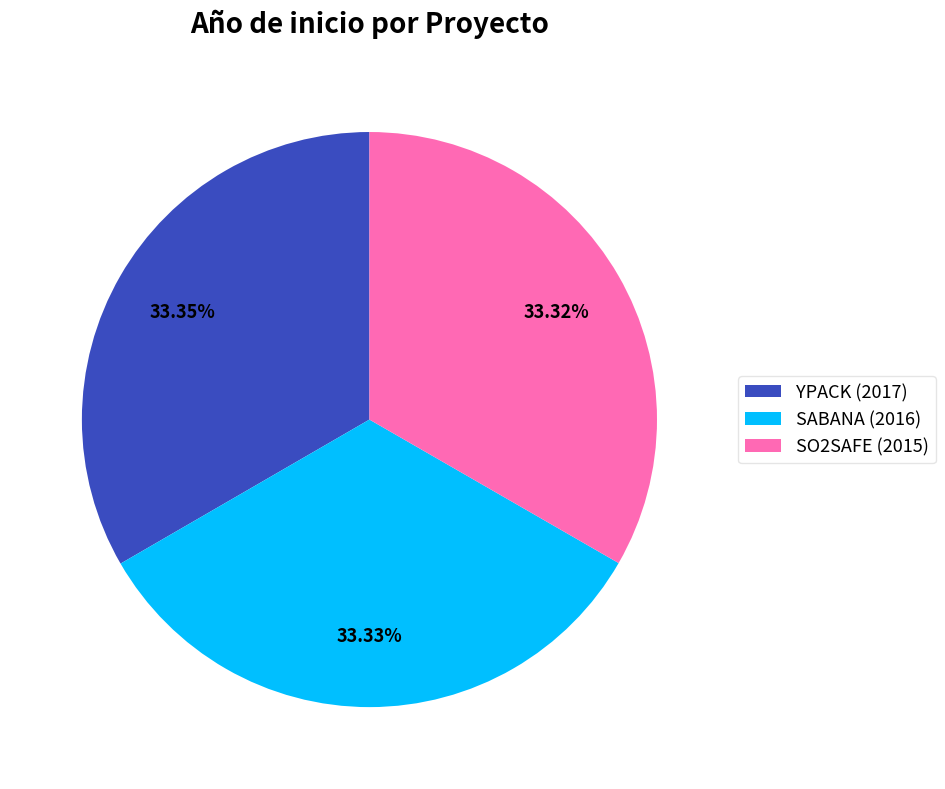

What is the ratio of the value at SABANA (2016) to the value at YPACK (2017)?

1.0